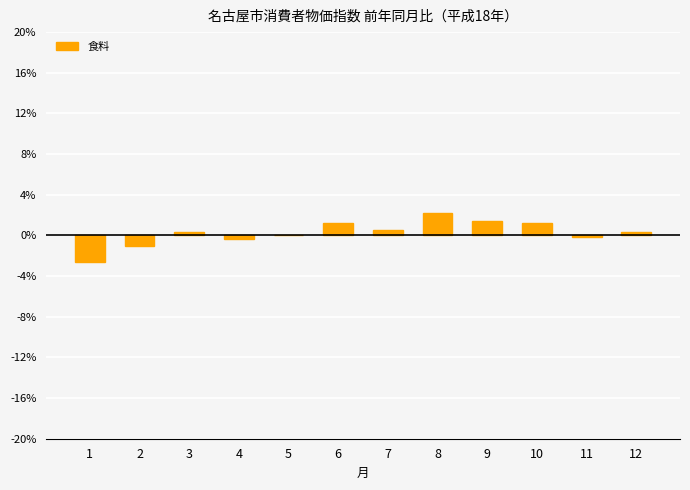

How many series are shown in this chart?

1